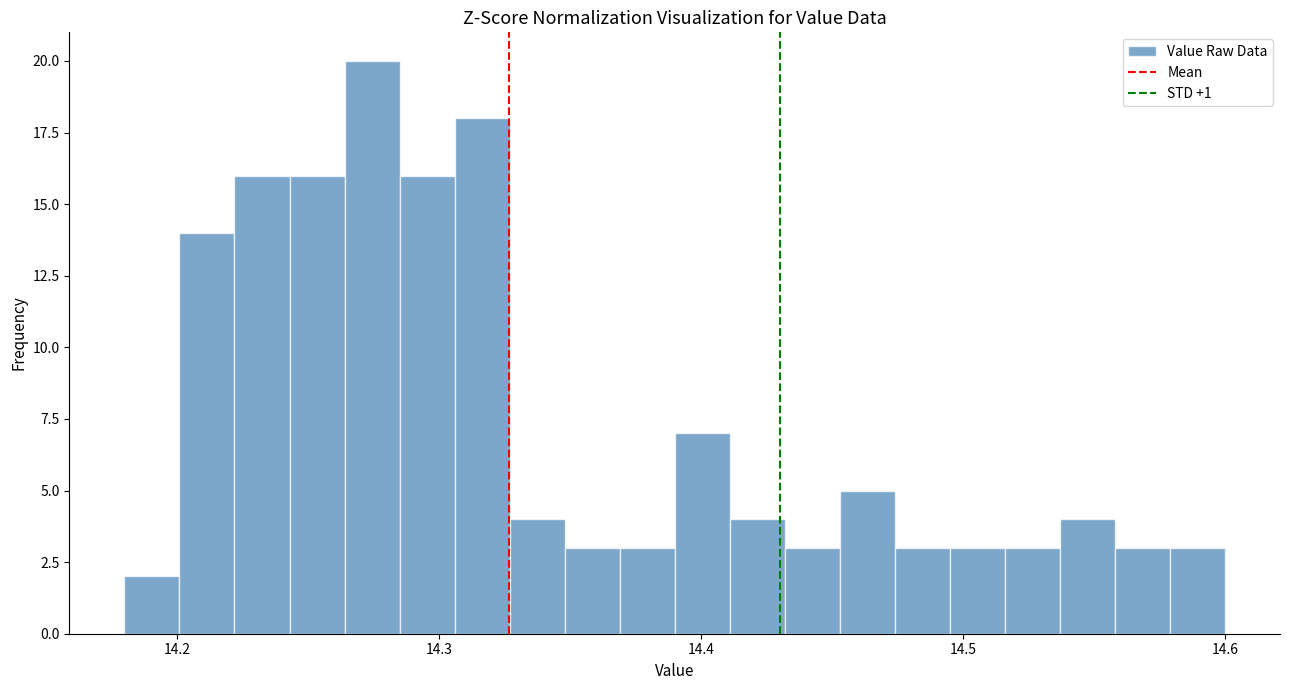

Around what value on the x-axis is the tallest bar? Give the approximate position of its centre, as read against the axis.

14.27